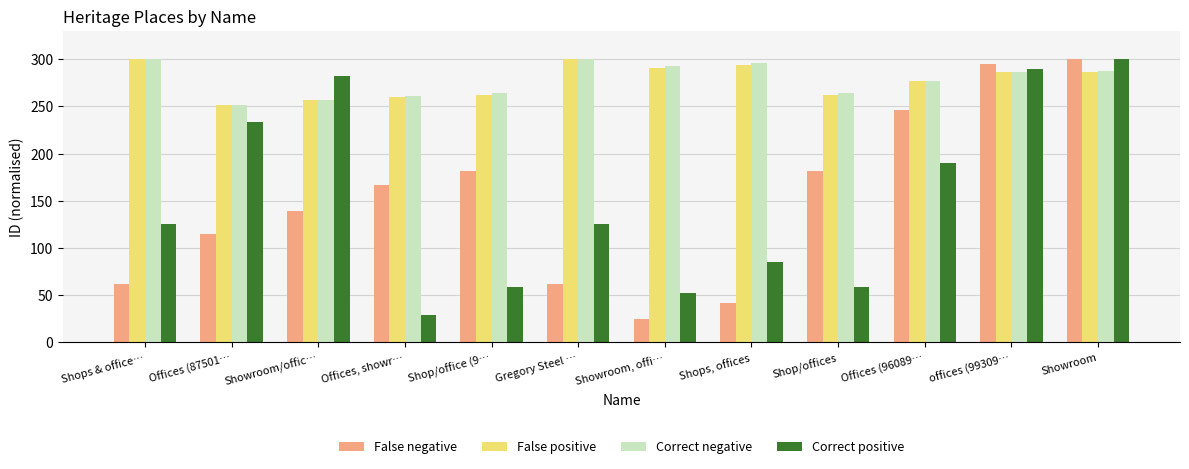

What is the highest value of the Correct positive series?

300